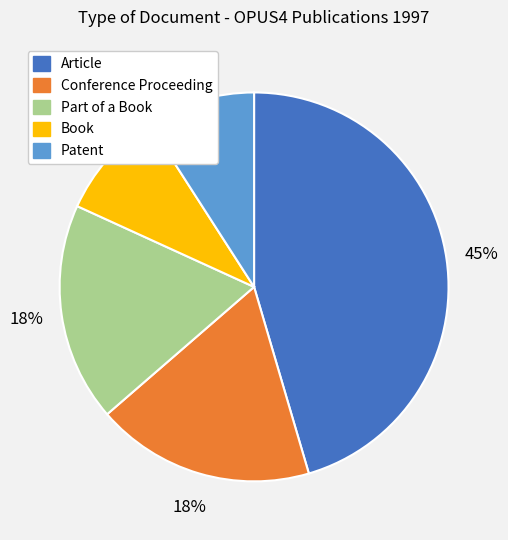

How many segments does this pie chart have?

5